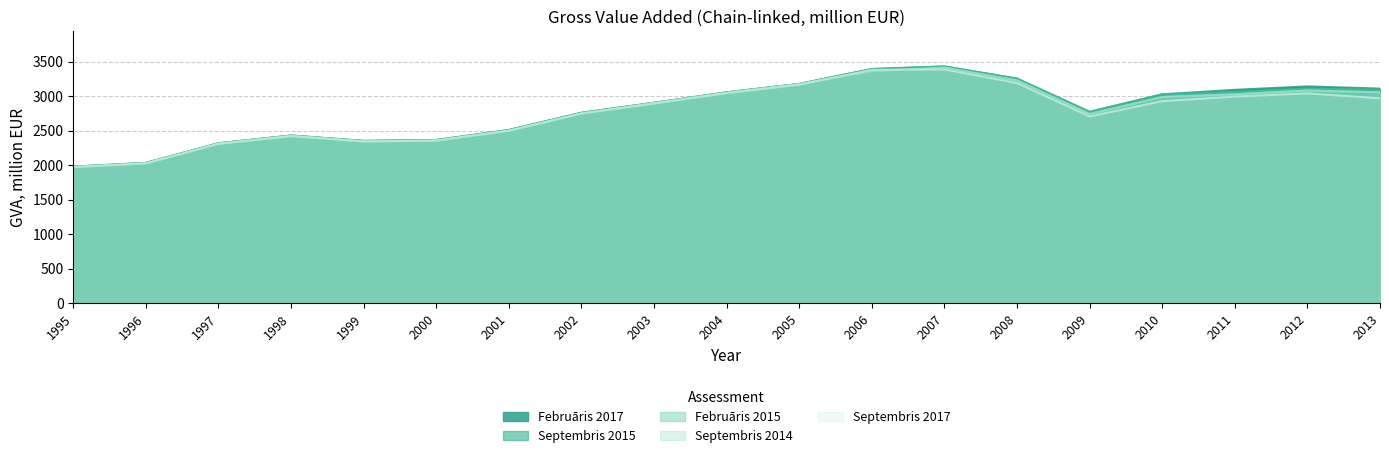

Which category has the highest value across all series?

2007